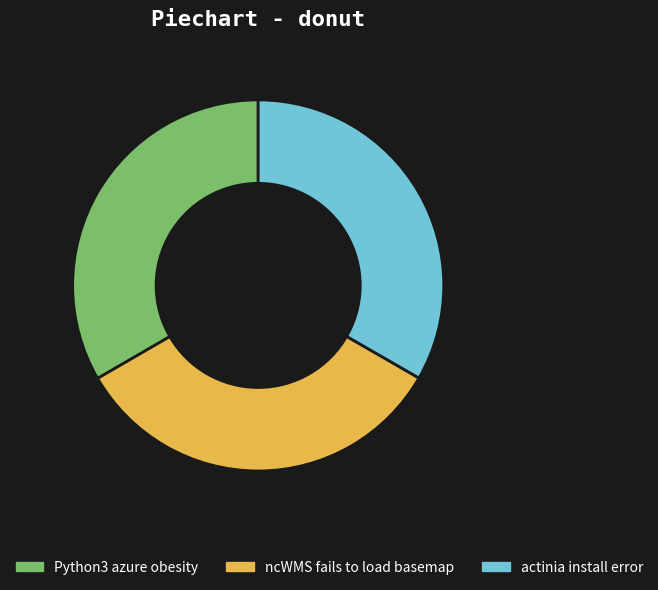

Is the sum of actinia install error and Python3 azure obesity greater than half?

Yes